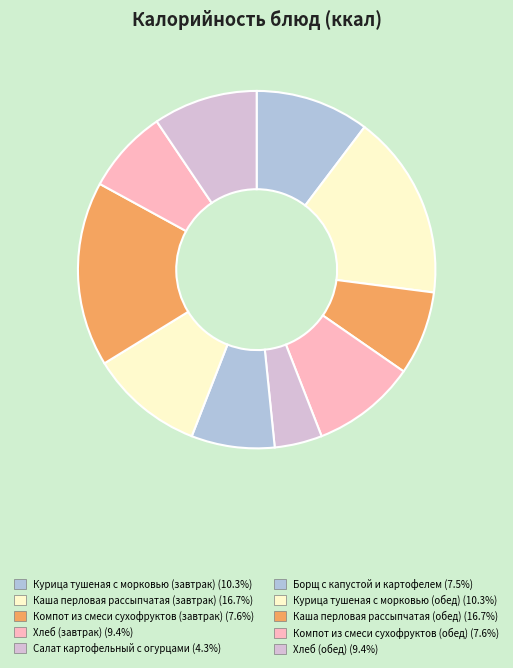

Count the number of slices in the pie.

10